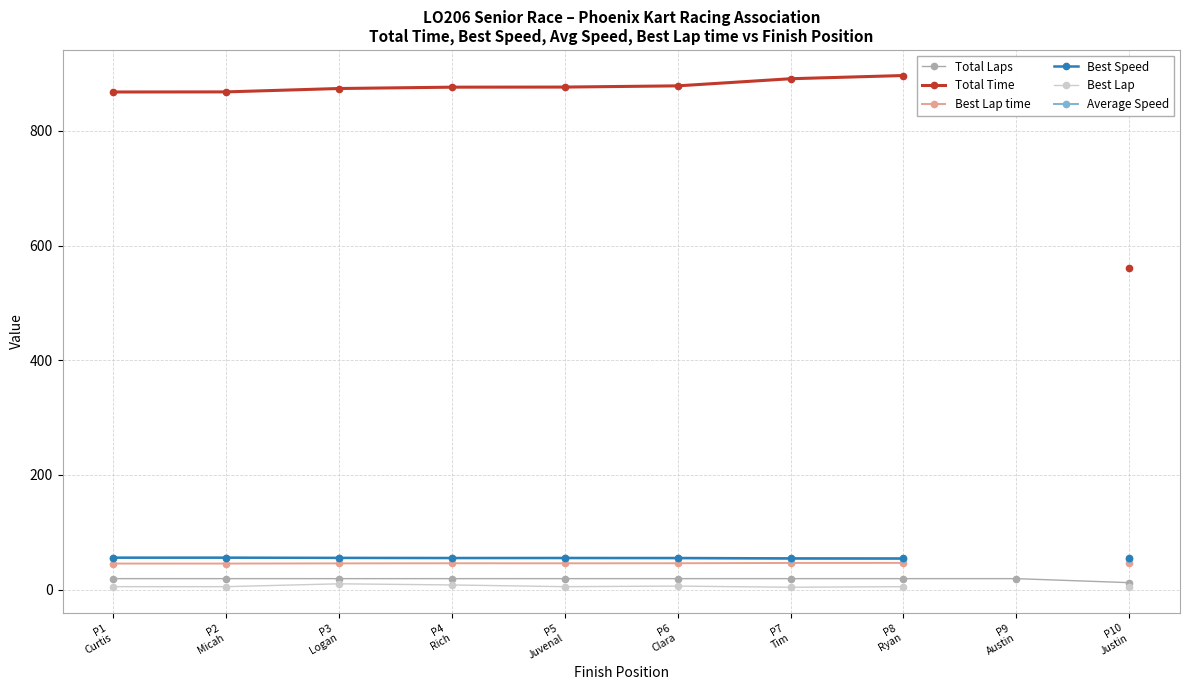

At which category is the sum across all series the highest?

P8
Ryan